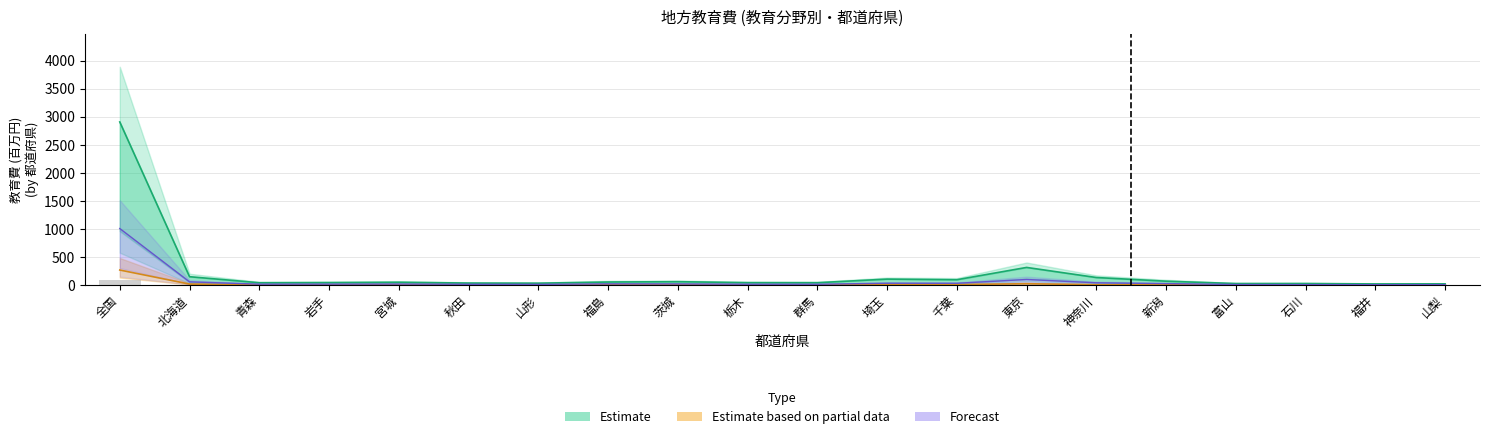

Reading left to right, what are all the values shown in this chart?

全学校: 全国=2909.6	北海道=149.5	青森=41.8	岩手=44.7	宮城=50.6	秋田=35.8	山形=33.8	福島=54.7	茨城=60.5	栃木=43.7	群馬=42.5	埼玉=106.5	千葉=95.5	東京=314.9	神奈川=134.9	新潟=69.3	富山=27.4	石川=28.1	福井=20.8	山梨=22.0
全社会教育: 全国=268.5	北海道=17.8	青森=4.2	岩手=4.5	宮城=6.0	秋田=4.8	山形=5.2	福島=6.4	茨城=6.0	栃木=4.5	群馬=4.3	埼玉=8.8	千葉=9.3	東京=24.4	神奈川=6.5	新潟=5.3	富山=2.9	石川=3.6	福井=2.8	山梨=2.7
幼稚園: 全国=1008.7	北海道=58.0	青森=16.0	岩手=16.8	宮城=18.4	秋田=14.1	山形=12.6	福島=21.4	茨城=20.3	栃木=15.0	群馬=14.8	埼玉=33.0	千葉=32.1	東京=100.1	神奈川=40.7	新潟=26.5	富山=9.6	石川=8.3	福井=7.1	山梨=7.9
小学校: 全国=90.0	北海道=4.5	青森=1.3	岩手=1.2	宮城=1.8	秋田=1.2	山形=1.4	福島=1.4	茨城=1.4	栃木=1.2	群馬=1.6	埼玉=1.4	千葉=2.2	東京=9.8	神奈川=3.2	新潟=1.9	富山=1.2	石川=0.9	福井=1.0	山梨=0.7